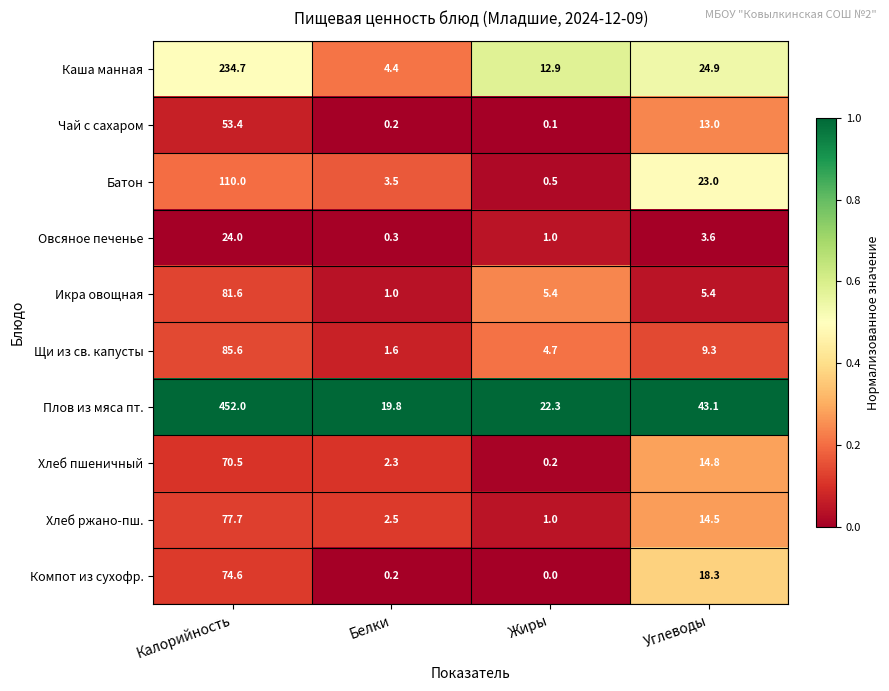

True or false: Щи из св. капусты has a value of 85.6 at Калорийность.

True